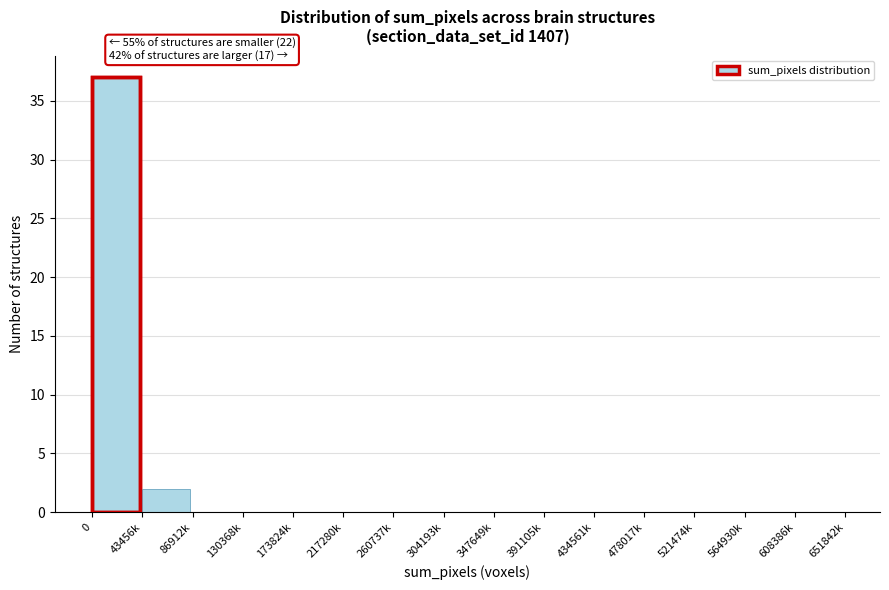

Reading right to left, extract all data points from this chart.

608386k=0	564930k=0	521474k=0	478017k=0	434561k=0	391105k=0	347649k=0	304193k=0	260737k=0	217280k=0	173824k=0	130368k=0	86912k=0	43456k=2	0=37